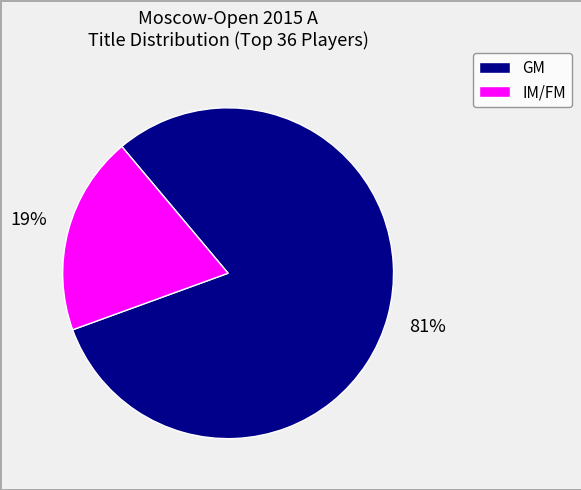

To the nearest percent, what is the average slice percentage?

50%